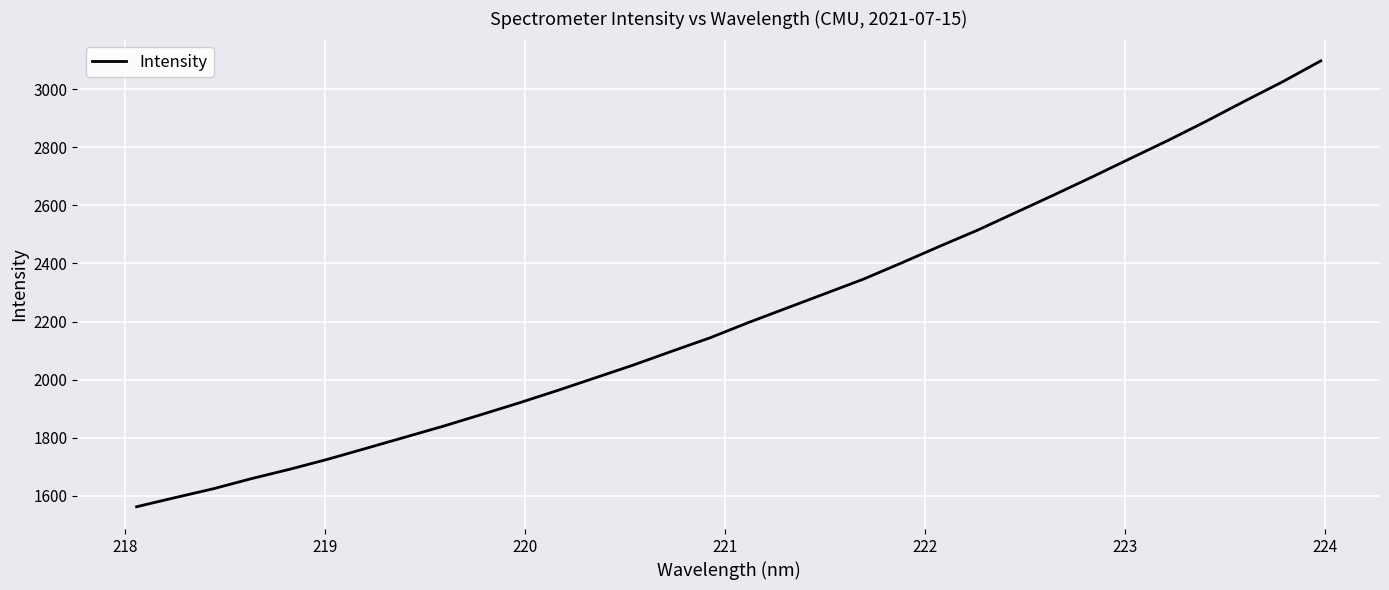

What is the greatest value displayed?

3097.2